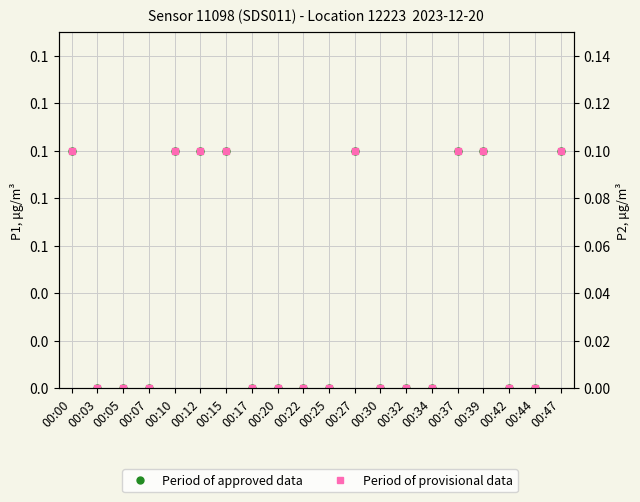

Reading left to right, what are all the values shown in this chart?

Period of approved data: 00:00=0.1	00:03=0.0	00:05=0.0	00:07=0.0	00:10=0.1	00:12=0.1	00:15=0.1	00:17=0.0	00:20=0.0	00:22=0.0	00:25=0.0	00:27=0.1	00:30=0.0	00:32=0.0	00:34=0.0	00:37=0.1	00:39=0.1	00:42=0.0	00:44=0.0	00:47=0.1
Period of provisional data: 00:00=0.1	00:03=0.0	00:05=0.0	00:07=0.0	00:10=0.1	00:12=0.1	00:15=0.1	00:17=0.0	00:20=0.0	00:22=0.0	00:25=0.0	00:27=0.1	00:30=0.0	00:32=0.0	00:34=0.0	00:37=0.1	00:39=0.1	00:42=0.0	00:44=0.0	00:47=0.1